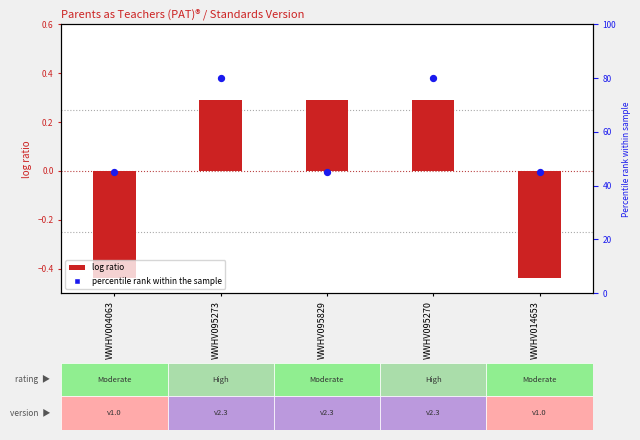

Which series contains the lowest Y value?

Standards Version (centered)